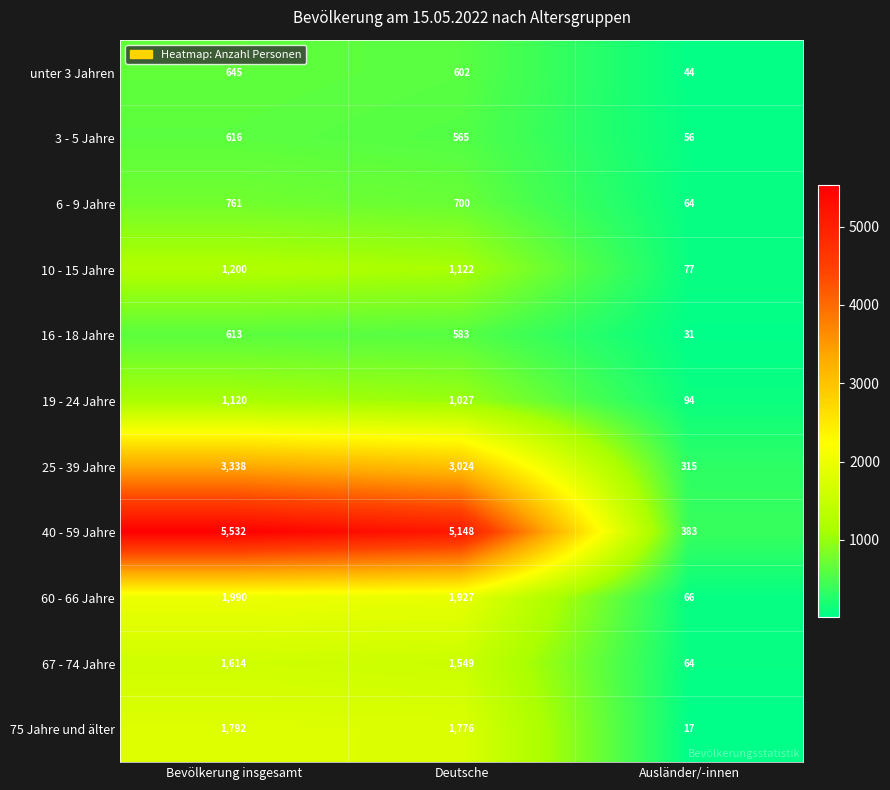

Where does the 67 - 74 Jahre series first go above 1549?

Bevölkerung insgesamt